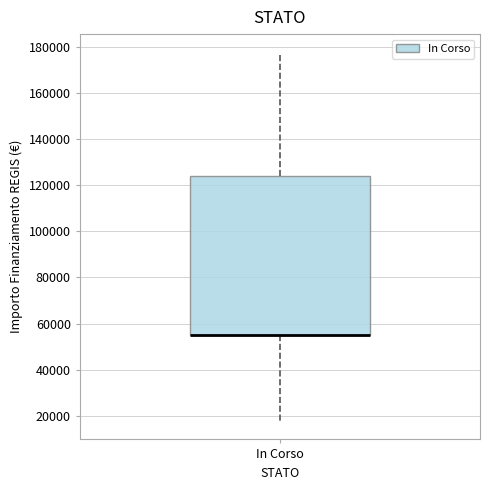

Read this box plot against the y-axis: the position of the median line, the range covered by the box, and the ends of both whiskers. The values are not printed on the chart, so give them approximately, as read against the axis.

median 56000 (drawn on the box's lower edge), box 56000 to 124000, whiskers 18000 to 178000